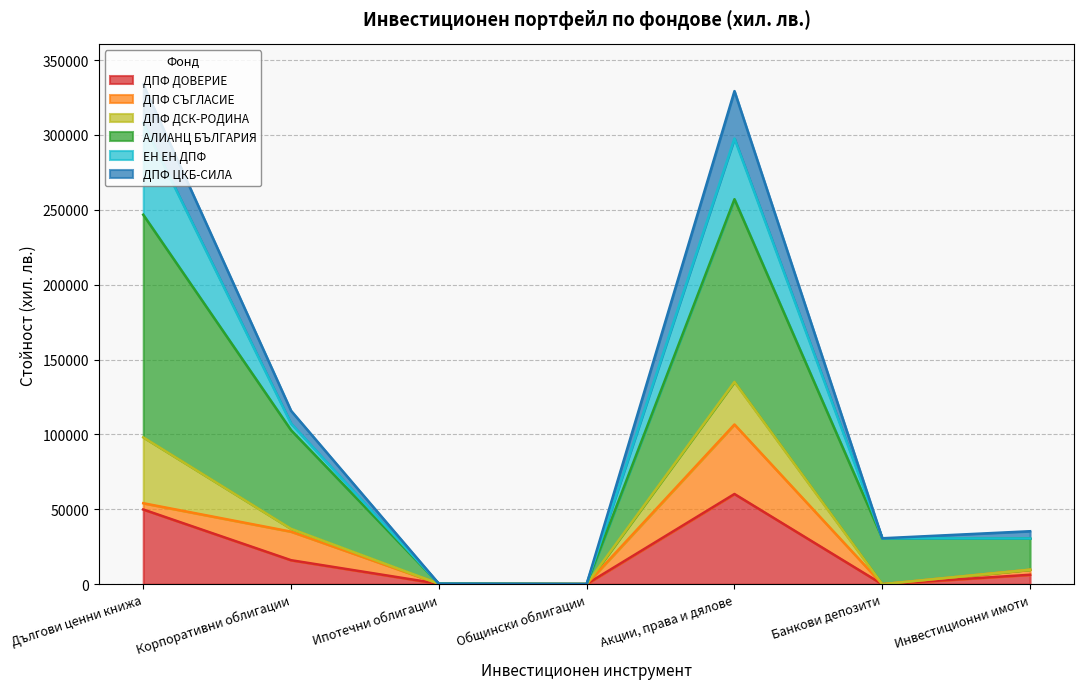

What are all the series names shown in the legend?

ДПФ ДОВЕРИЕ, ДПФ СЪГЛАСИЕ, ДПФ ДСК-РОДИНА, АЛИАНЦ БЪЛГАРИЯ, ЕН ЕН ДПФ, ДПФ ЦКБ-СИЛА